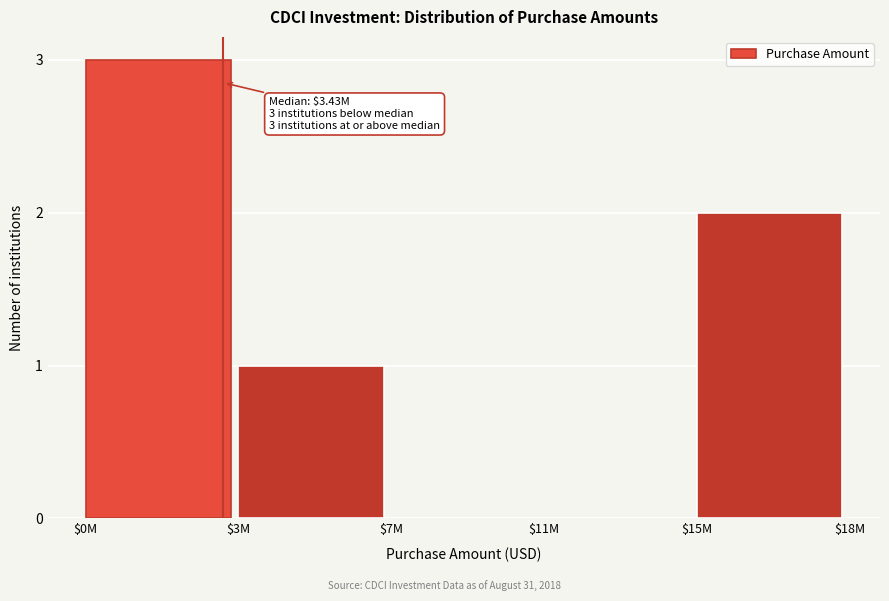

What is the sum of all values?

6